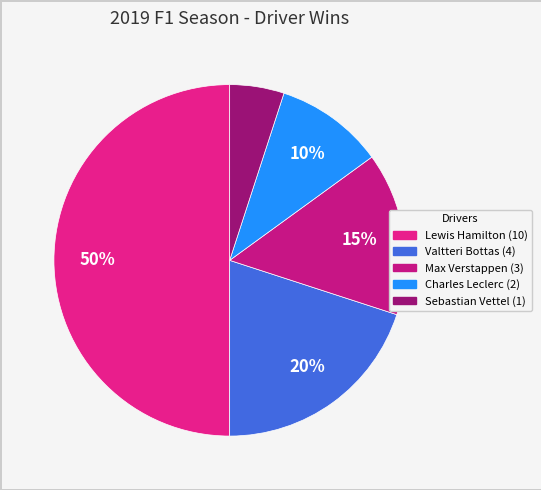

Which category has the biggest portion of the pie?

Lewis Hamilton